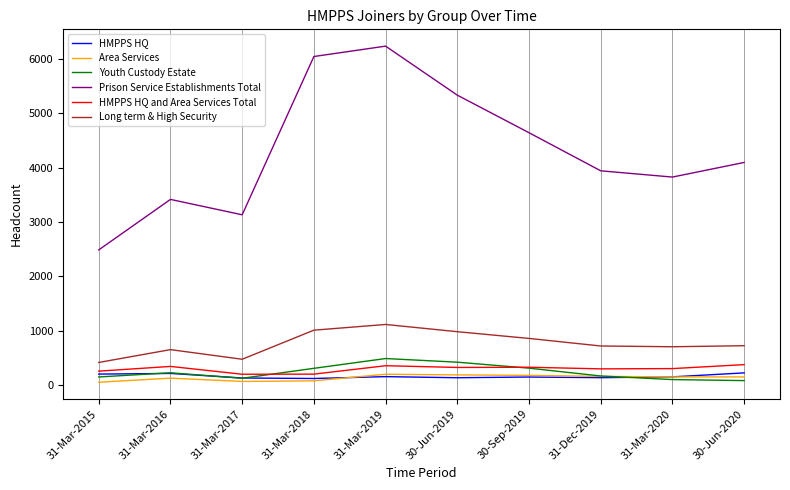

What is the maximum value shown in the chart?

6238